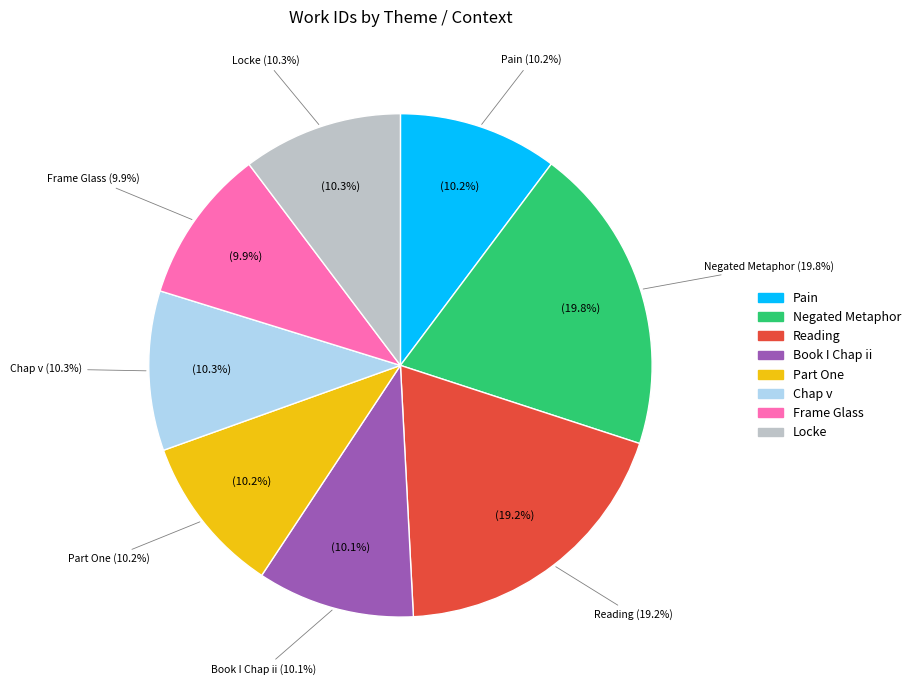

To the nearest percent, what percentage of the pie is Negated Metaphor?

20%